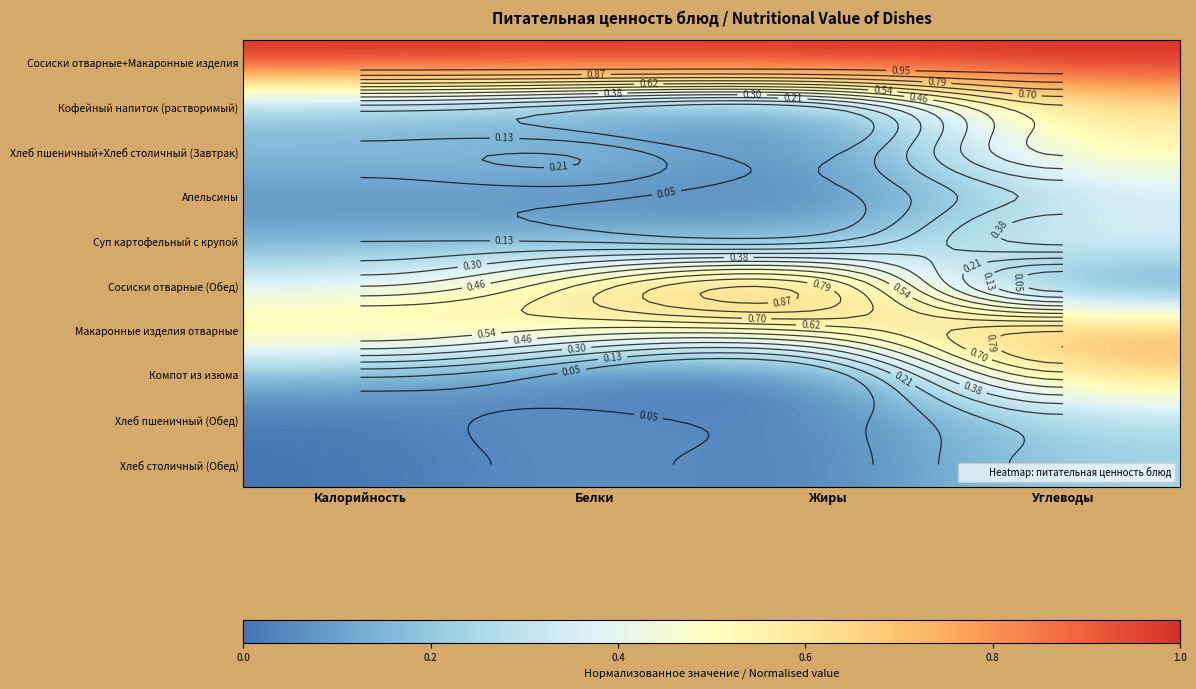

Rank the categories by Кофейный напиток (растворимый) value from lowest to highest.

Жиры, Белки, Калорийность, Углеводы